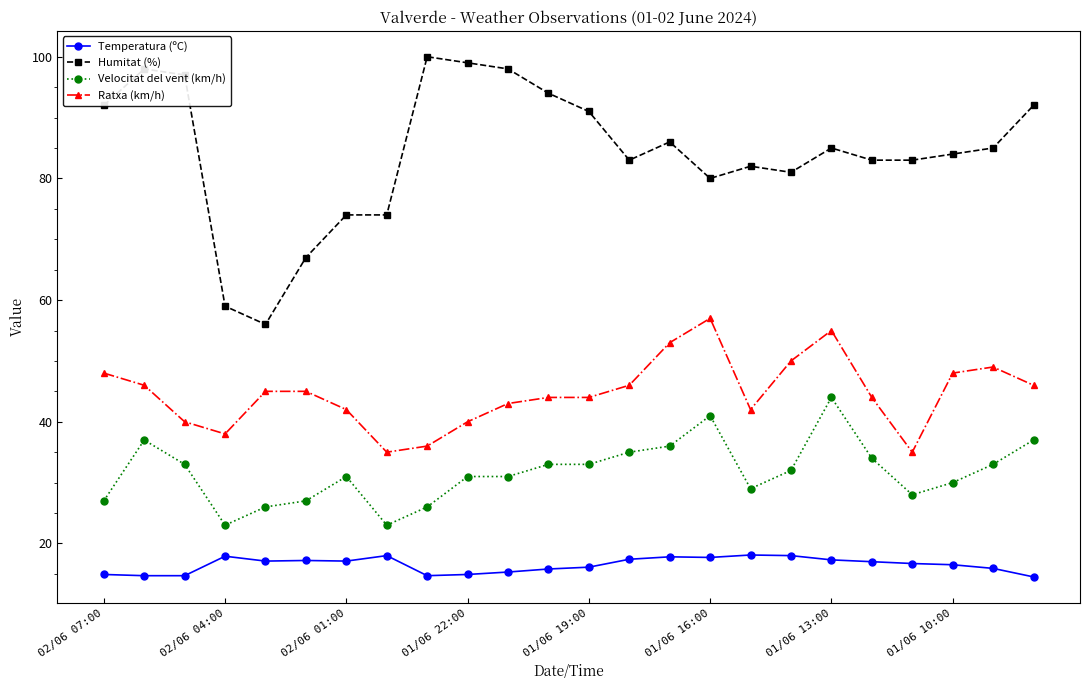

What is the highest value of the Ratxa (km/h) series?

57.0